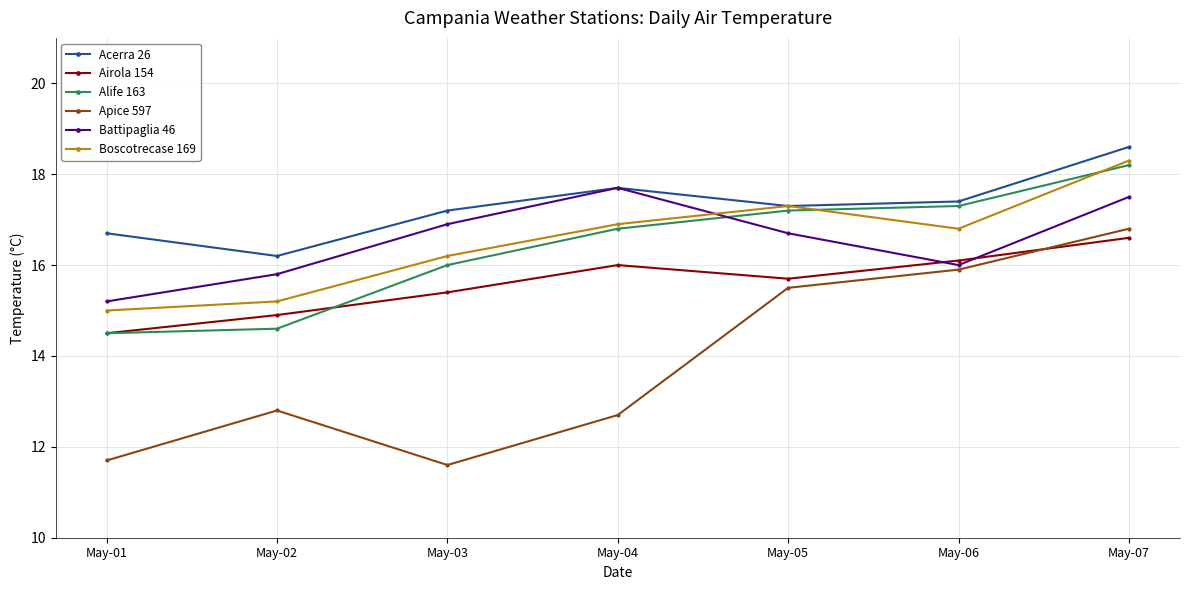

True or false: Boscotrecase 169 and Airola 154 cross at least once.

False